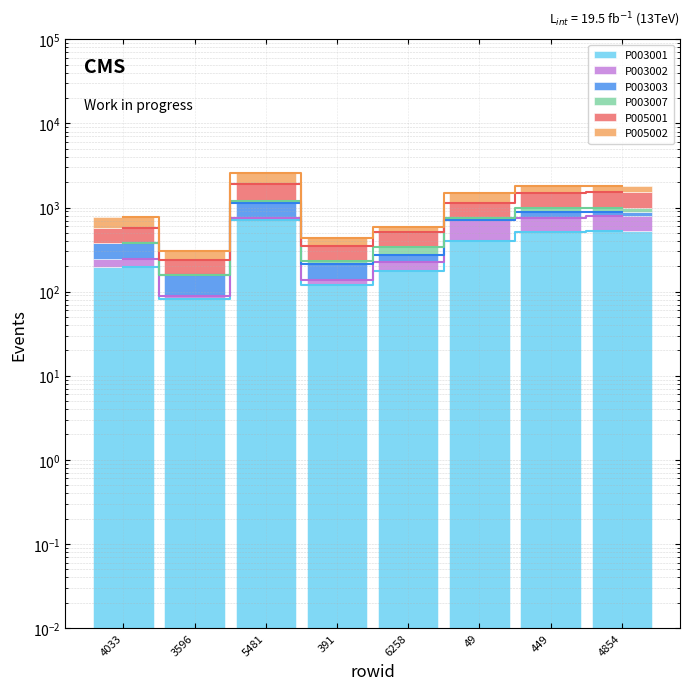

What position from the right is 6258?

4